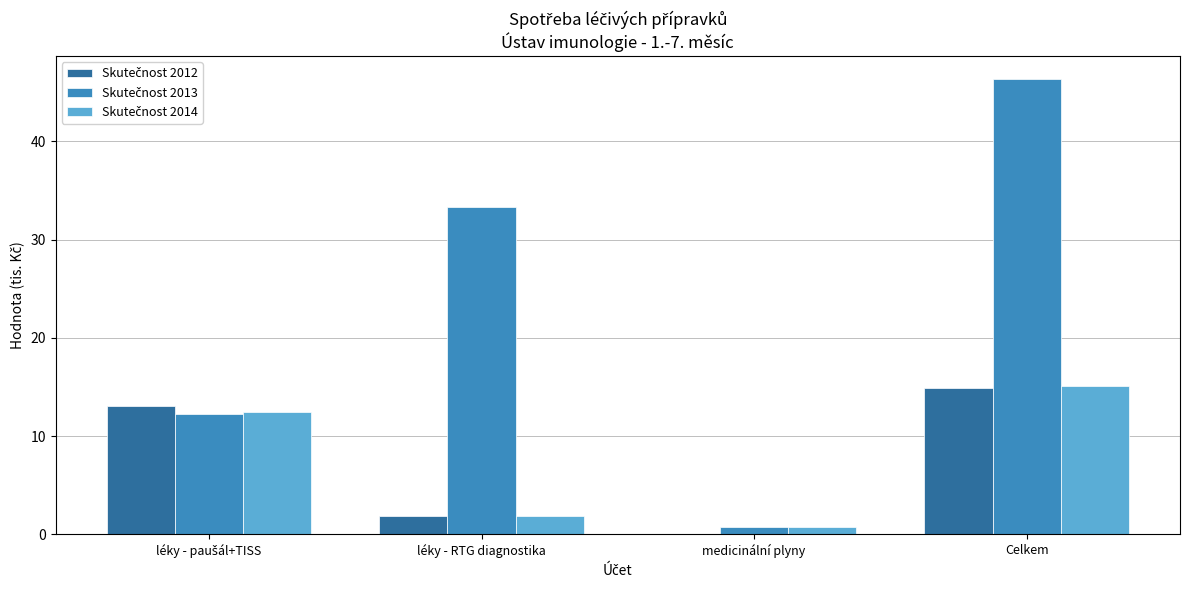

What is the greatest value displayed?

46.4